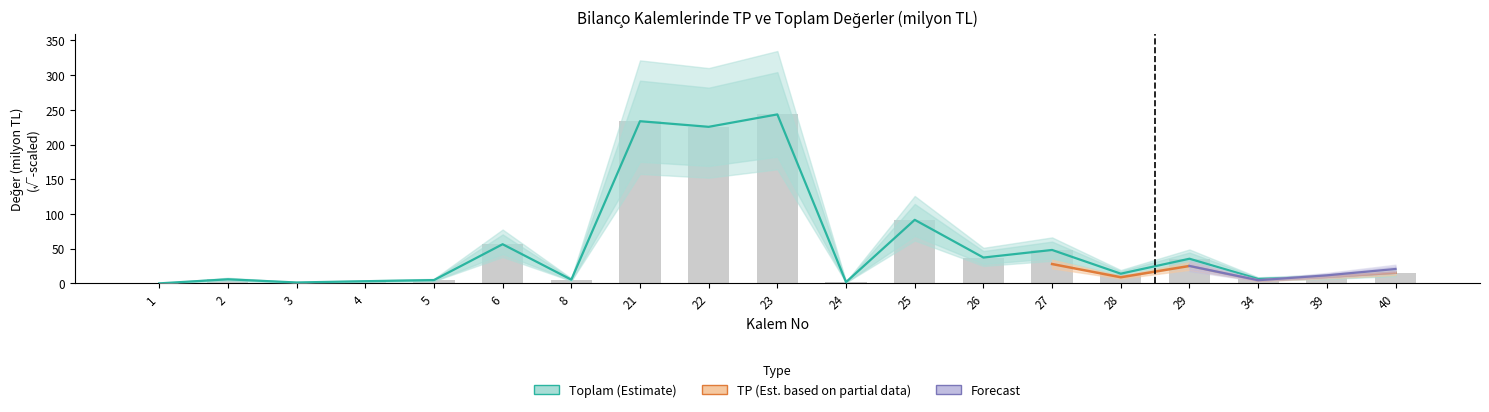

Rank the categories by value from highest to lowest.

23, 21, 22, 25, 6, 27, 26, 29, 40, 28, 39, 34, 2, 8, 5, 4, 24, 3, 1